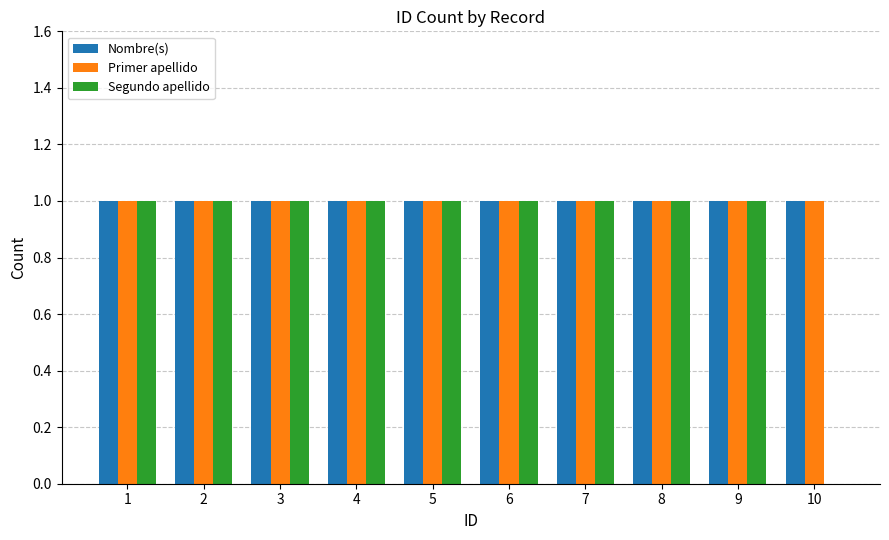

What is the total value across all series at 6?

3